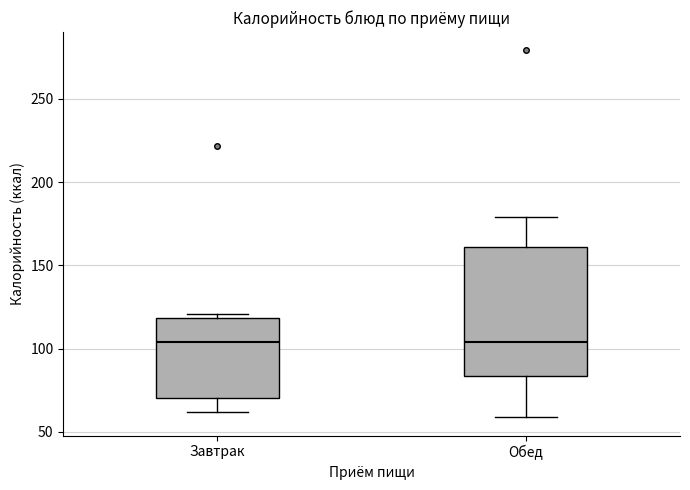

Where does the median line of the box for Обед sit on the y-axis? The values are not printed on the chart, so give them approximately, as read against the axis.

105